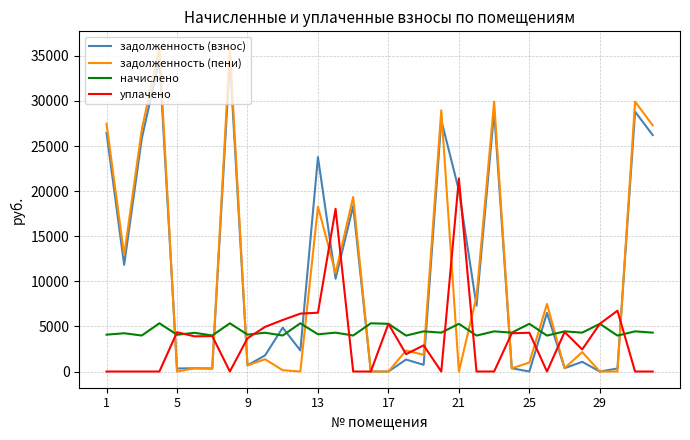

What is the maximum value shown in the chart?

35919.8